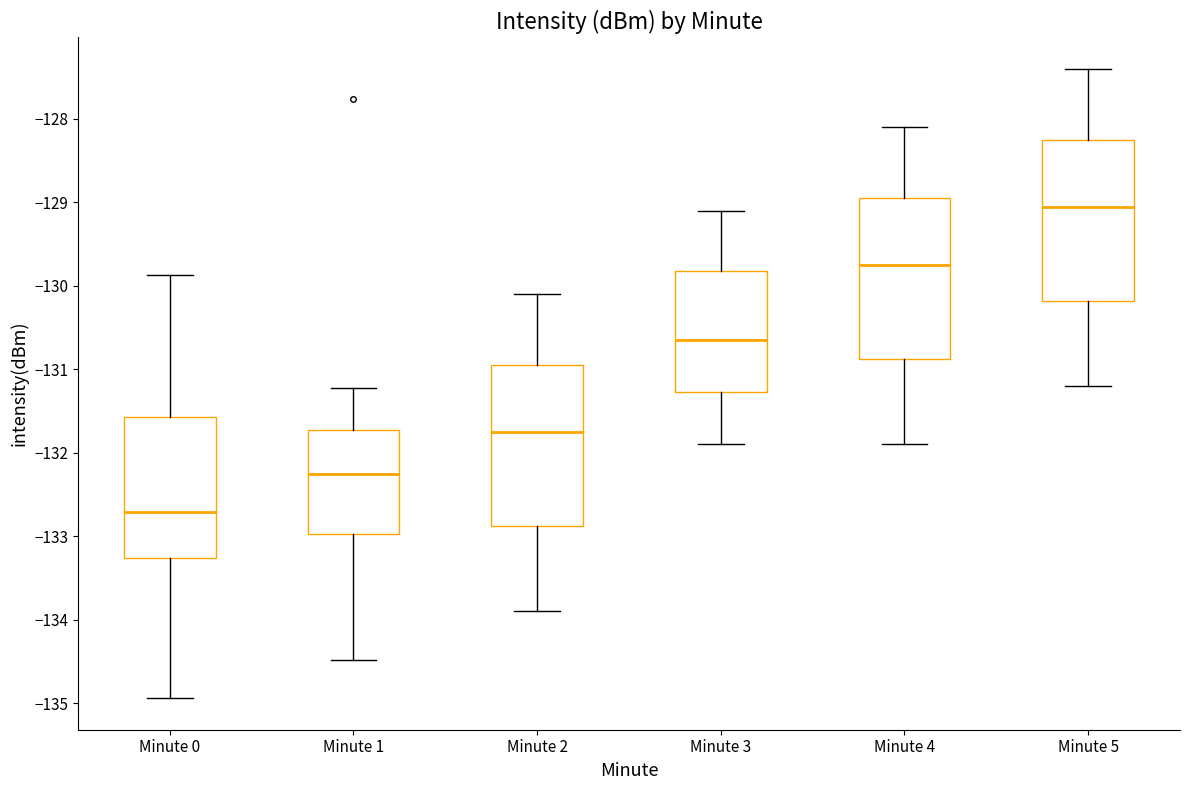

Which box's median line is the highest?

Minute 5